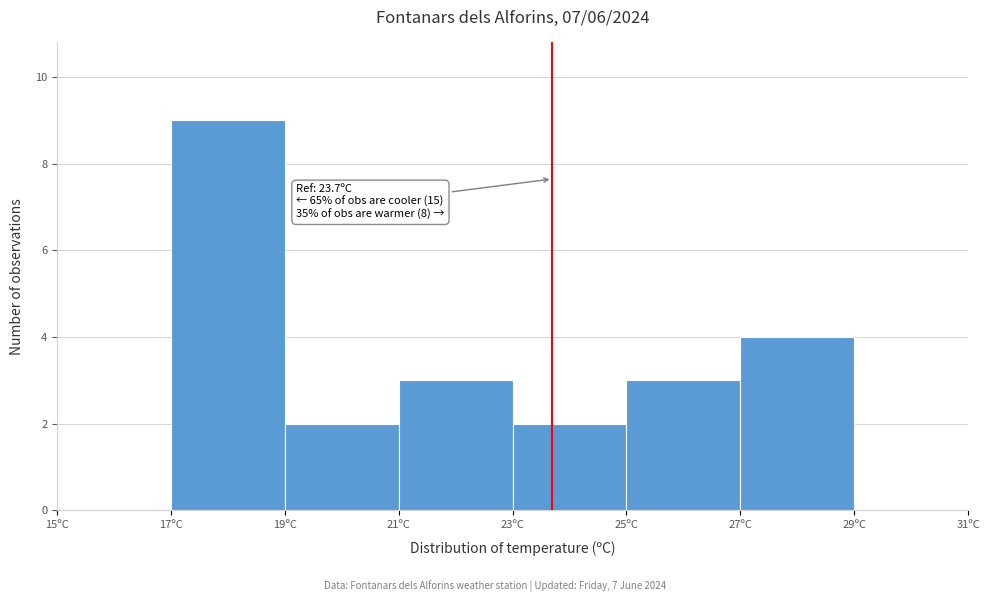

Which range on the x-axis has the tallest bar?

17 to 19